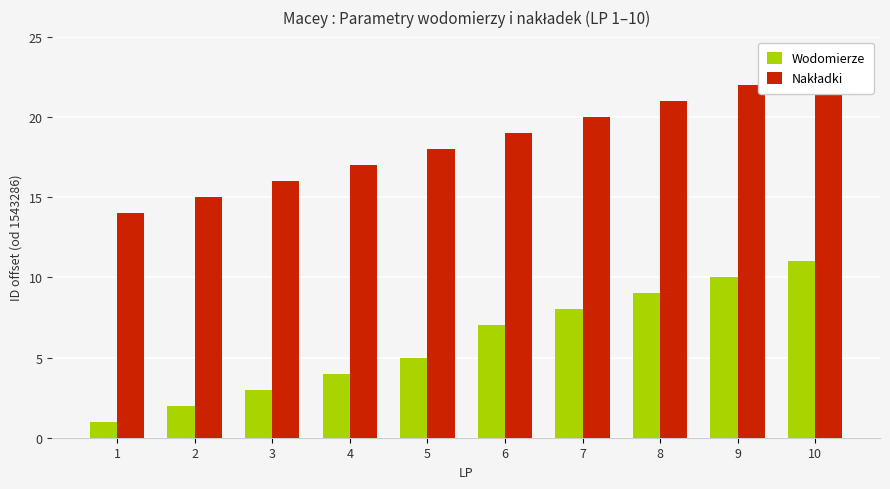

Reading left to right, list all the values displayed in this chart.

Wodomierze: 1=1	2=2	3=3	4=4	5=5	6=7	7=8	8=9	9=10	10=11
Nakładki: 1=14	2=15	3=16	4=17	5=18	6=19	7=20	8=21	9=22	10=23